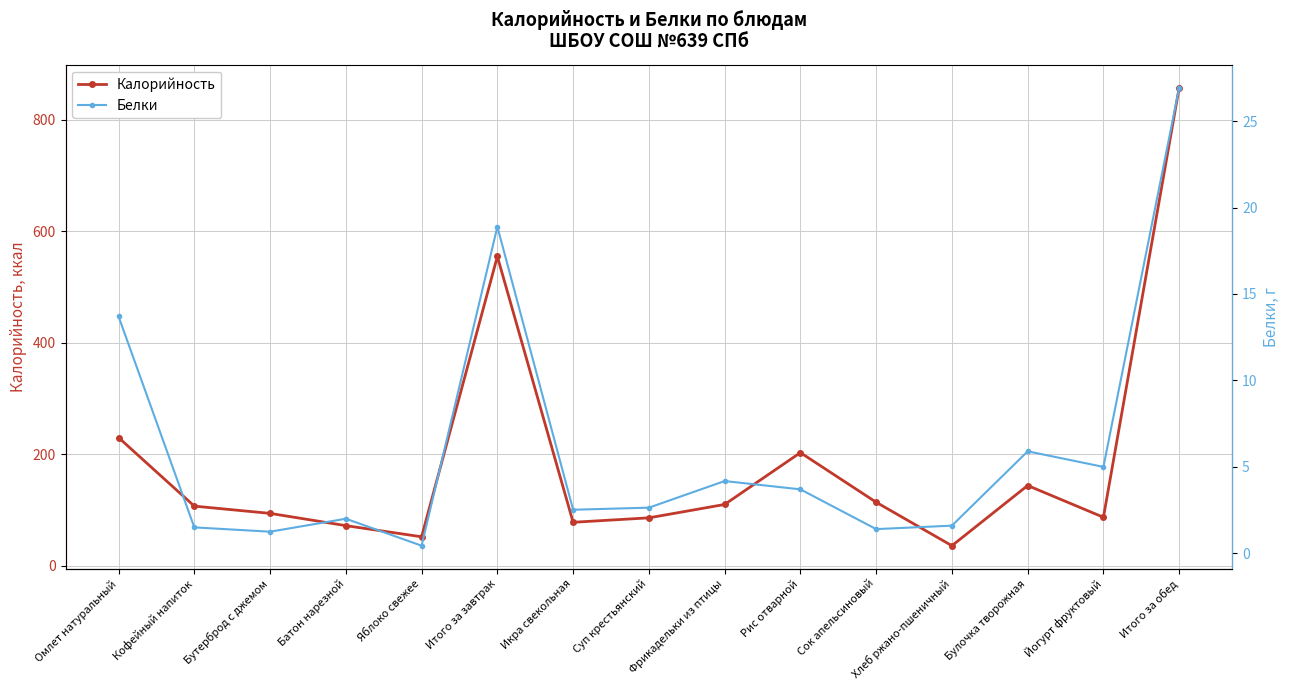

How many series are shown in this chart?

2